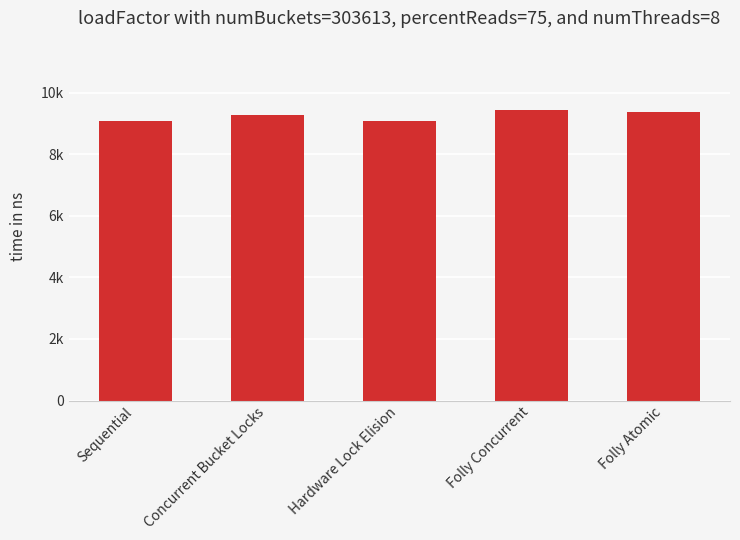

Are the bars horizontal?

No